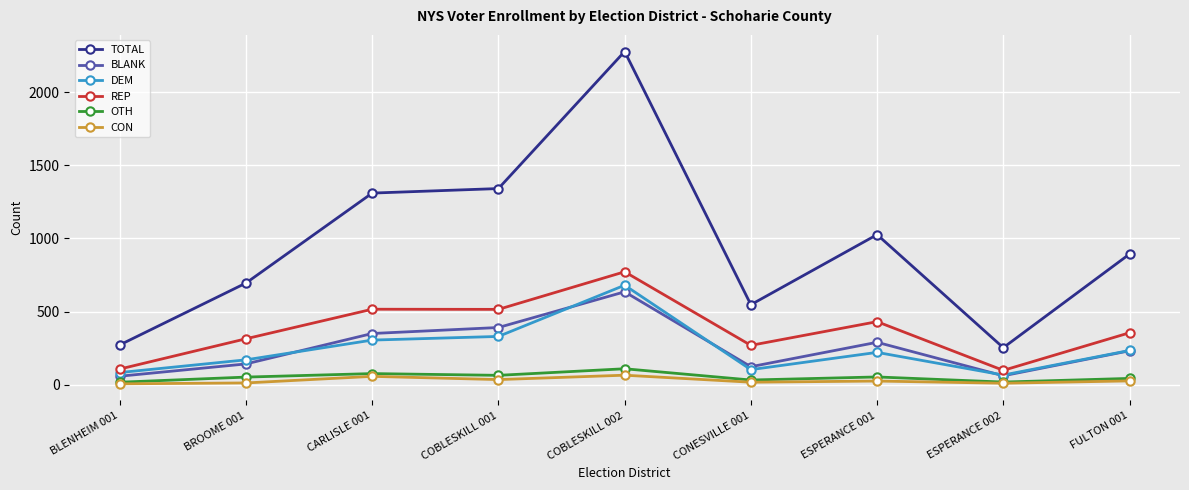

Is this an area chart (filled region under the line)?

No